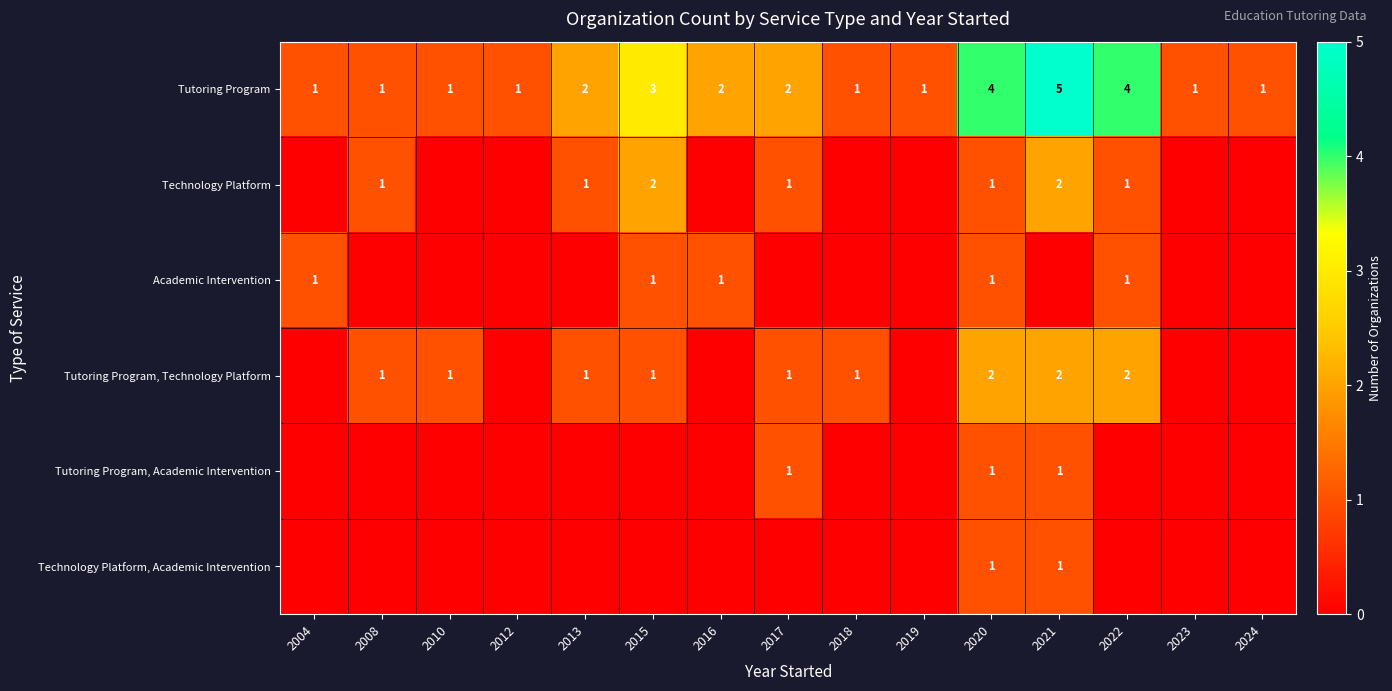

At which label is Tutoring Program closest to 3?

2015